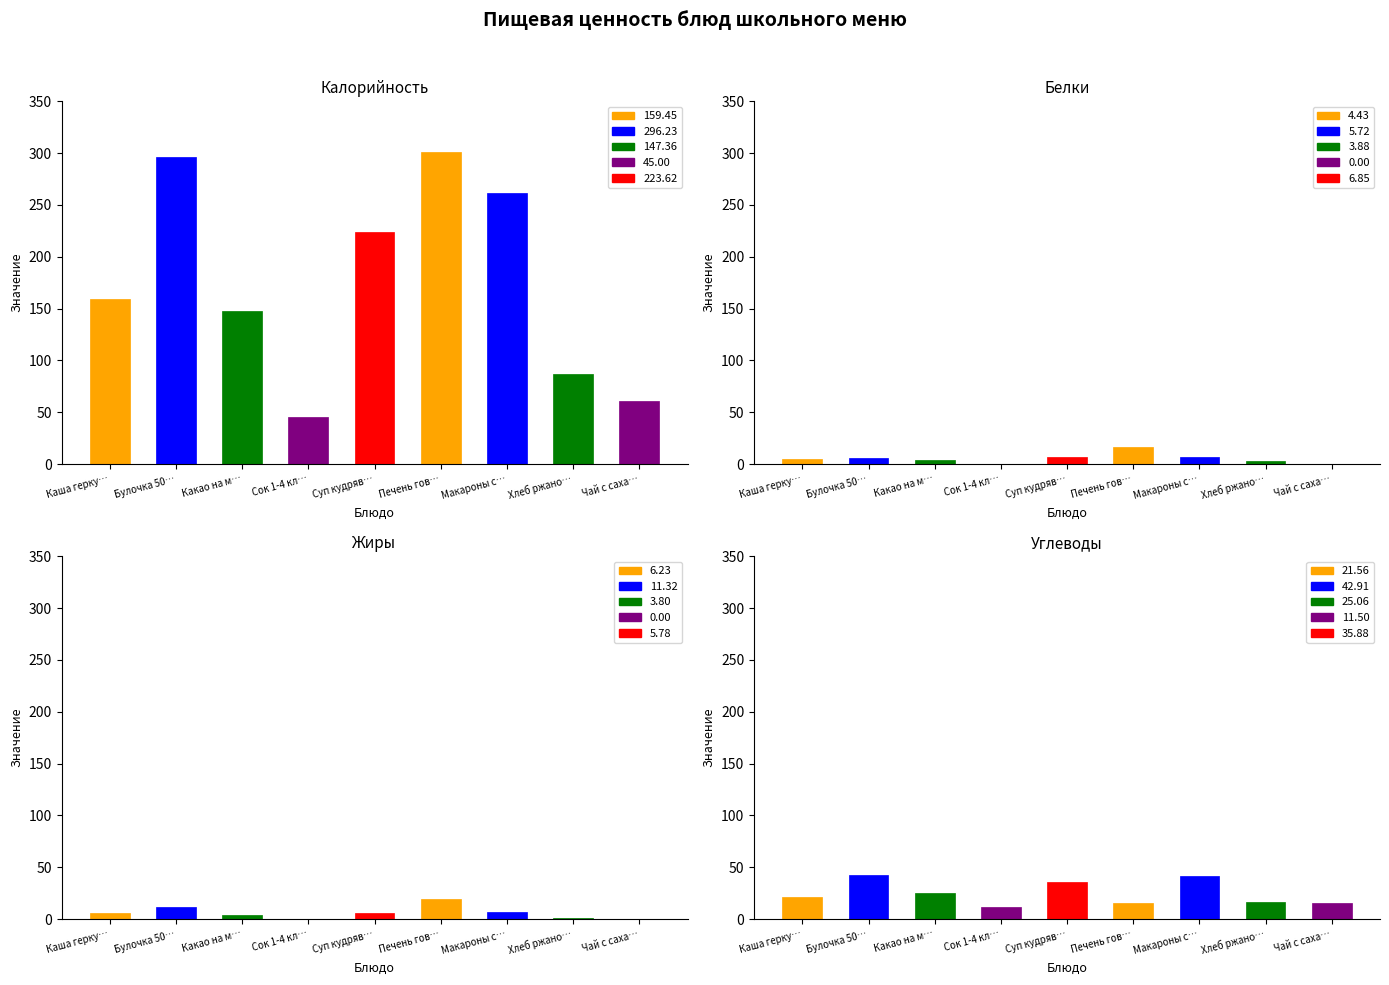

What is the maximum value shown in the chart?

301.1